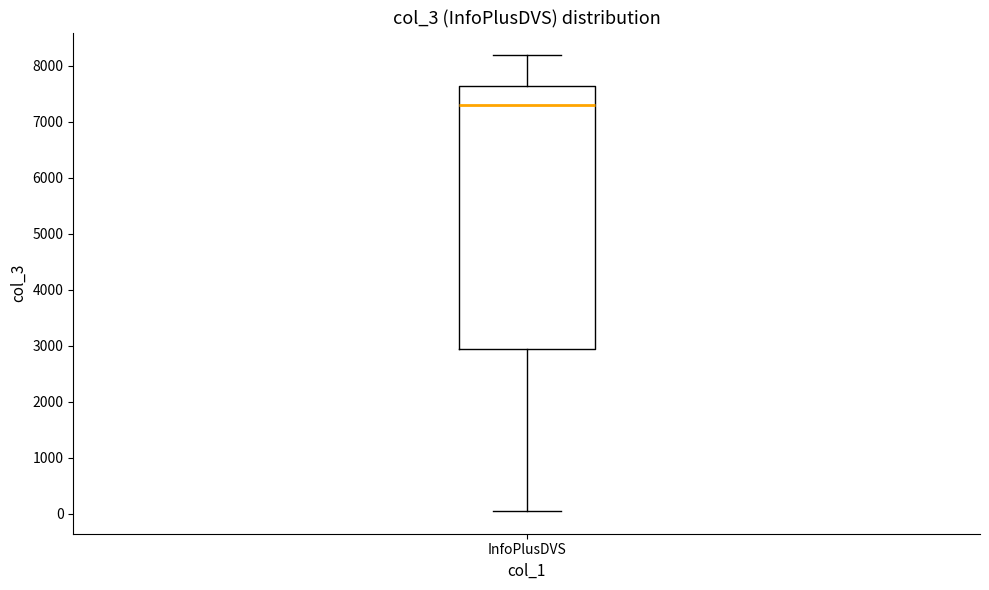

Where is the lower edge of the box for InfoPlusDVS on the y-axis? The values are not printed on the chart, so give them approximately, as read against the axis.

3000